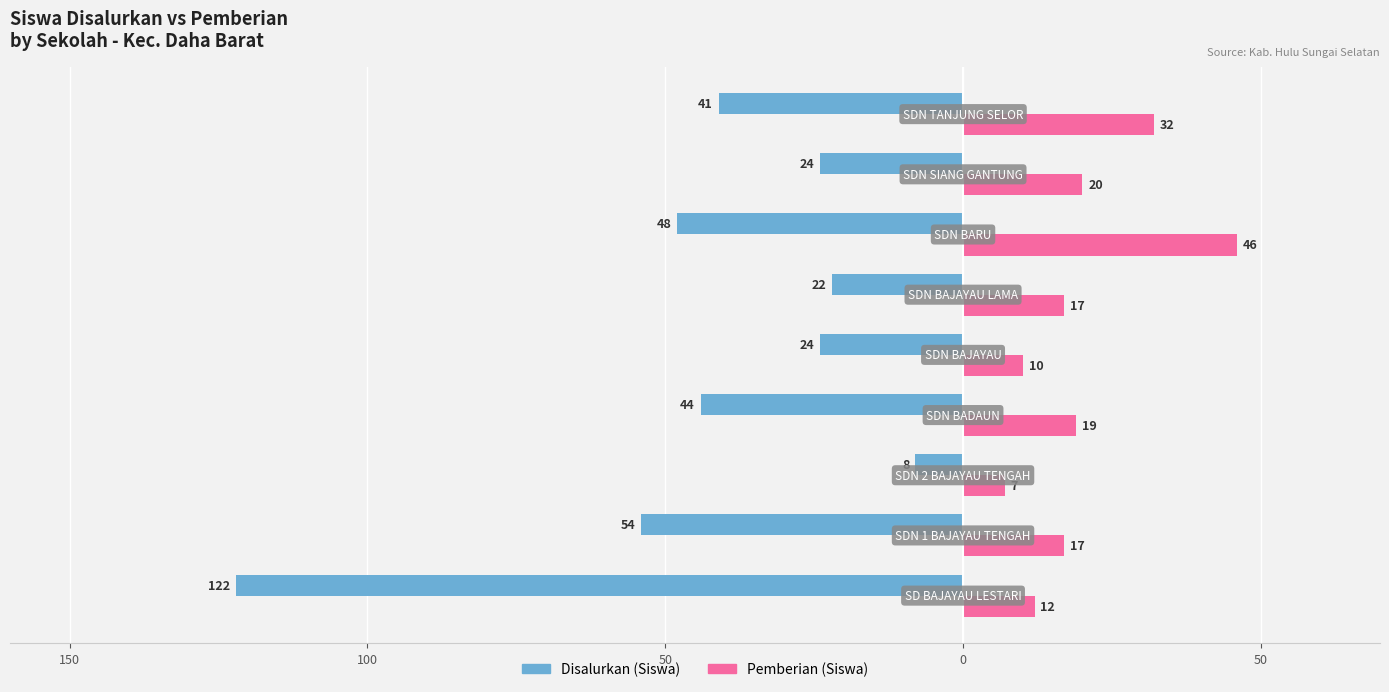

What are all the series names shown in the legend?

Disalurkan (Siswa), Pemberian (Siswa)